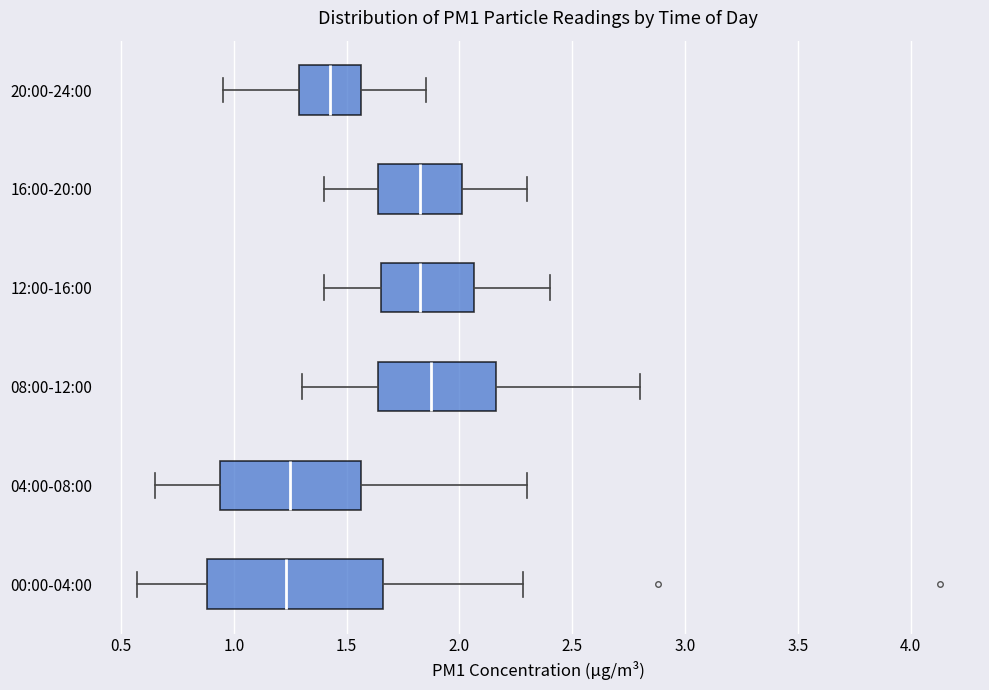

Reading bottom to top, transcribe this box plot: for each box, give where its median line is, the range the box spans, and where its two whiskers end, as read against the x-axis. The values are not printed on the chart, so give them approximately, as read against the axis.

00:00-04:00: median 1.25, box 0.90 to 1.65, whiskers 0.55 to 2.30
04:00-08:00: median 1.25, box 0.95 to 1.55, whiskers 0.65 to 2.30
08:00-12:00: median 1.90, box 1.65 to 2.15, whiskers 1.30 to 2.80
12:00-16:00: median 1.85, box 1.65 to 2.05, whiskers 1.40 to 2.40
16:00-20:00: median 1.85, box 1.65 to 2.00, whiskers 1.40 to 2.30
20:00-24:00: median 1.45, box 1.30 to 1.55, whiskers 0.95 to 1.85